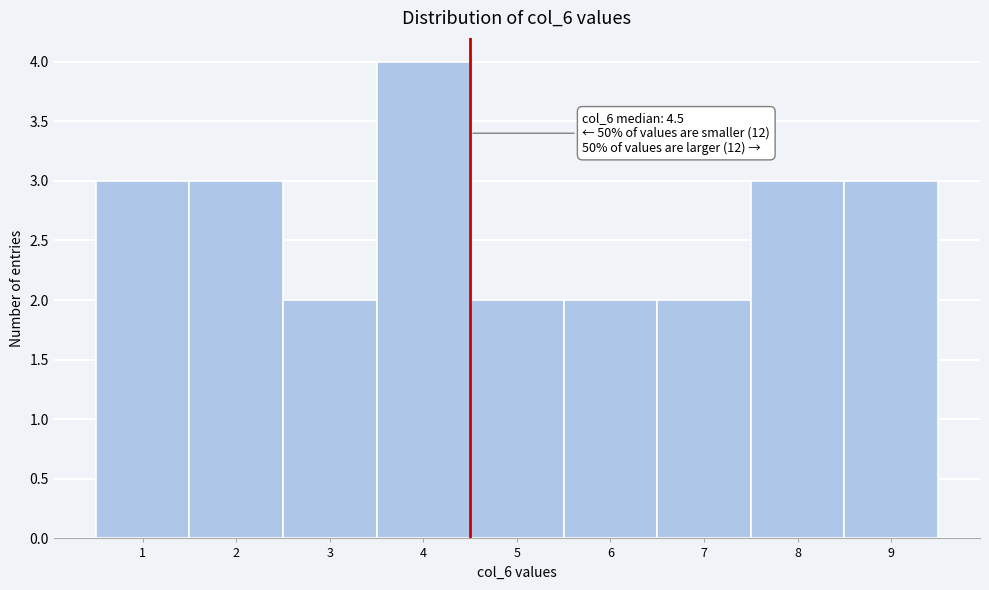

Over which range of the x-axis is the bar tallest?

3.5 to 4.5